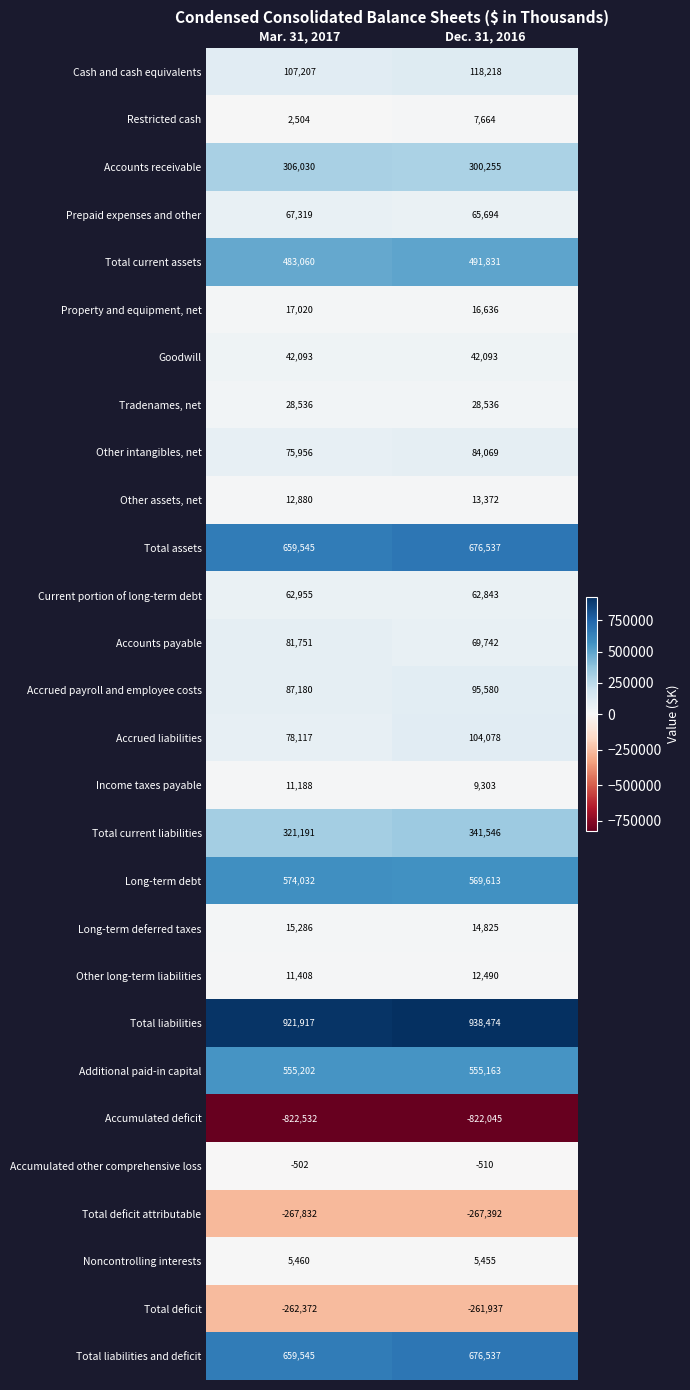

The Accrued liabilities series shows 16908 at Mar. 31, 2017. True or false?

False